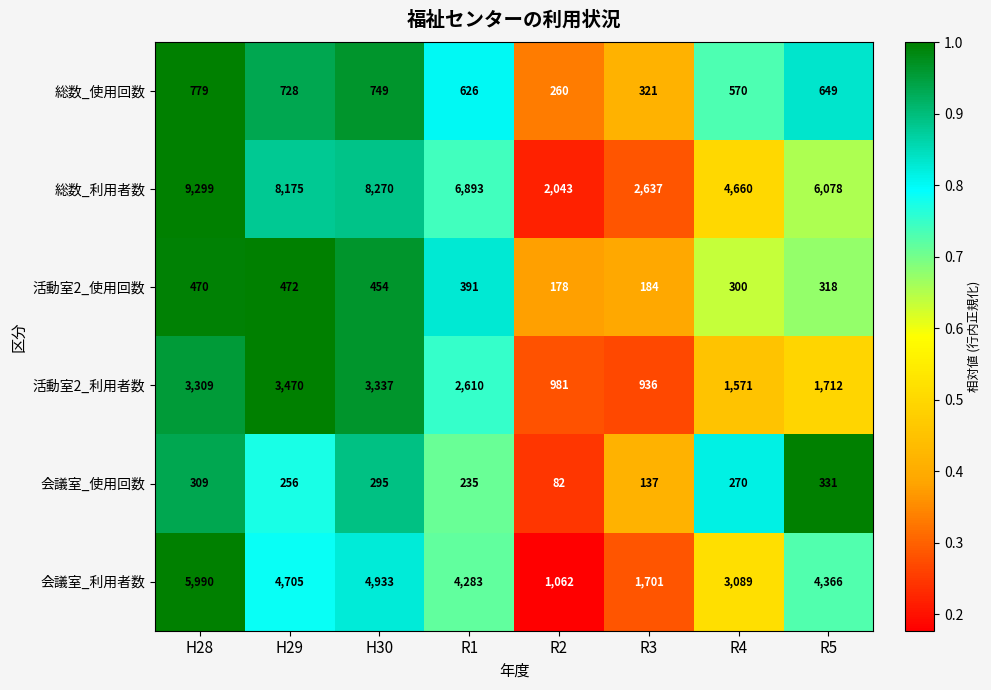

Which series changed the most between H28 and R2?

総数_利用者数